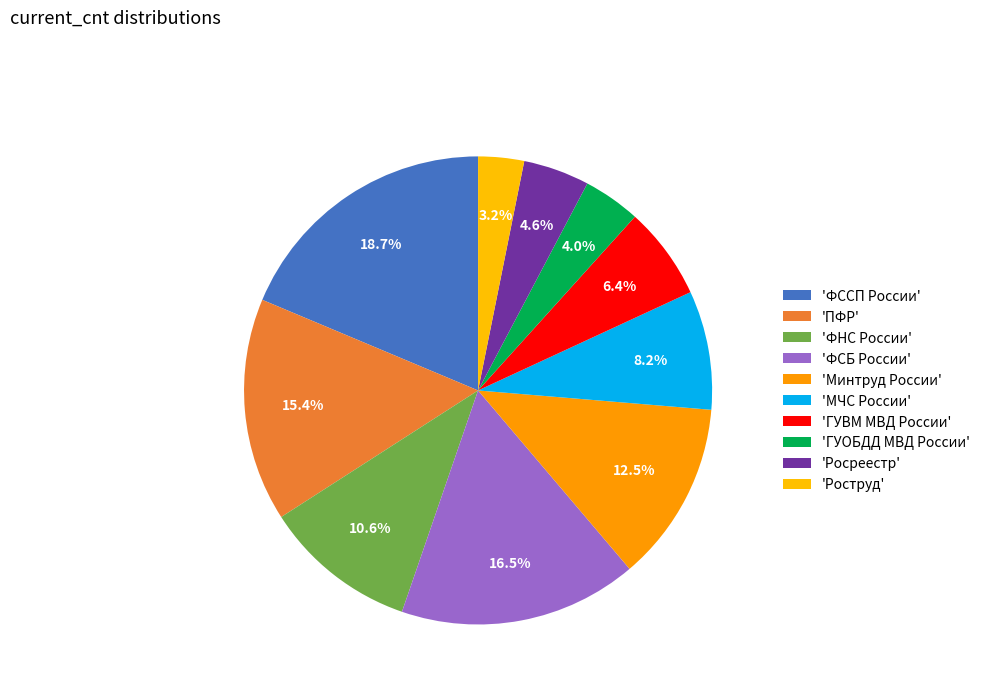

How many slices are in this pie chart?

10